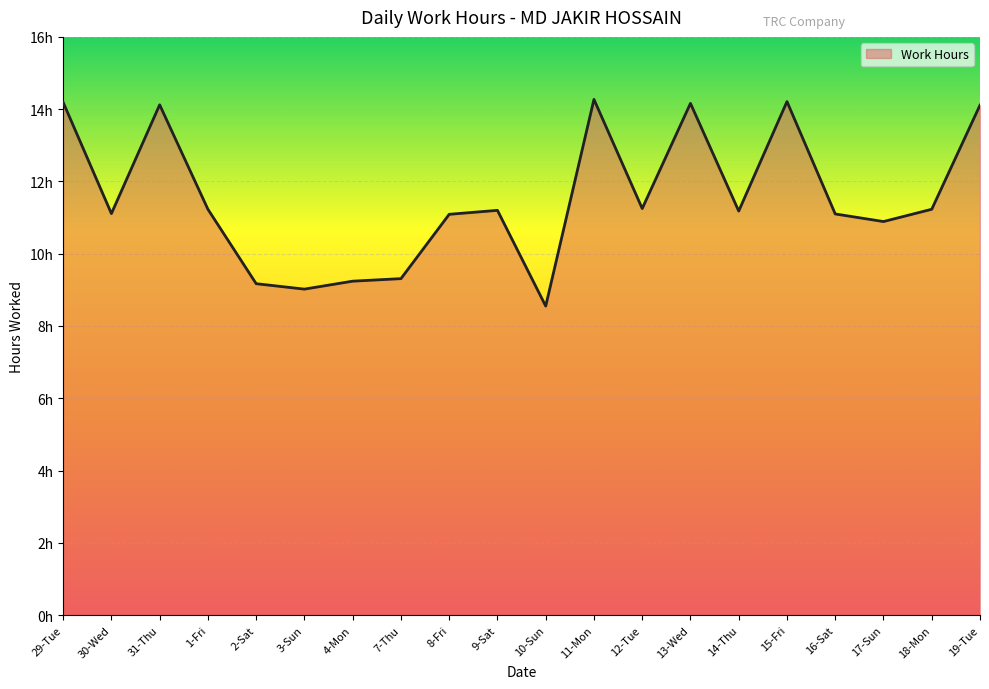

List the labels in order of value, largest first.

11-Mon, 15-Fri, 29-Tue, 13-Wed, 31-Thu, 19-Tue, 12-Tue, 1-Fri, 18-Mon, 9-Sat, 14-Thu, 30-Wed, 16-Sat, 8-Fri, 17-Sun, 7-Thu, 4-Mon, 2-Sat, 3-Sun, 10-Sun